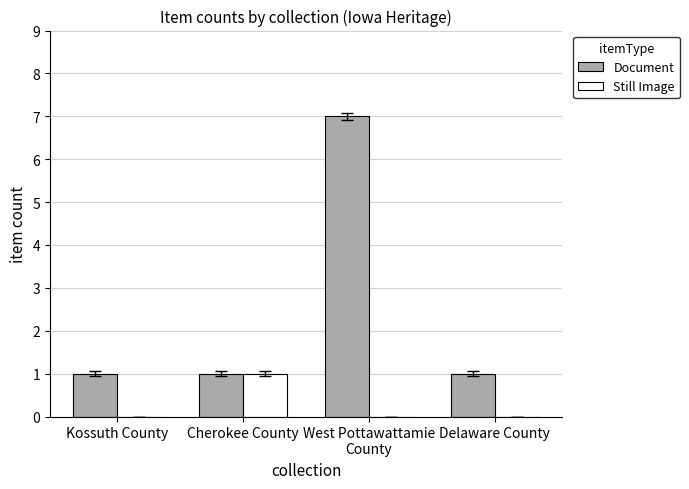

At which category is the sum across all series the highest?

West Pottawattamie
County